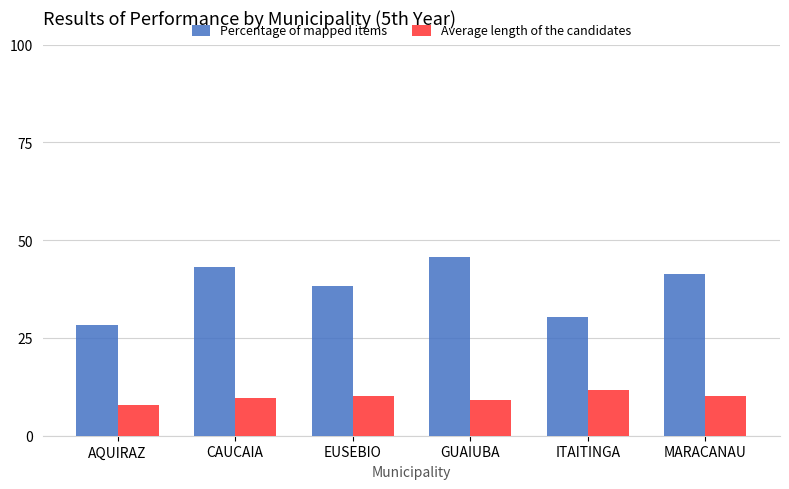

What is the label of the 1st bar from the left?

AQUIRAZ